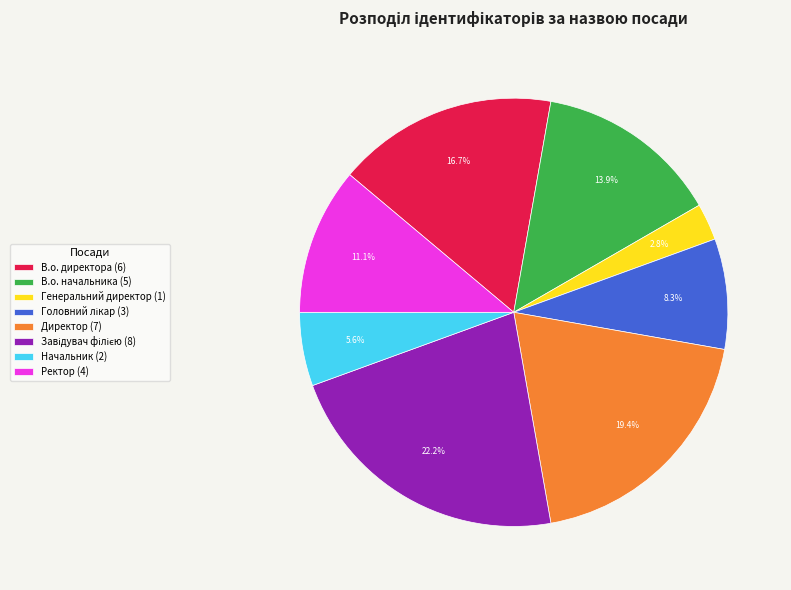

The В.о. директора slice represents 24% of the pie. True or false?

False